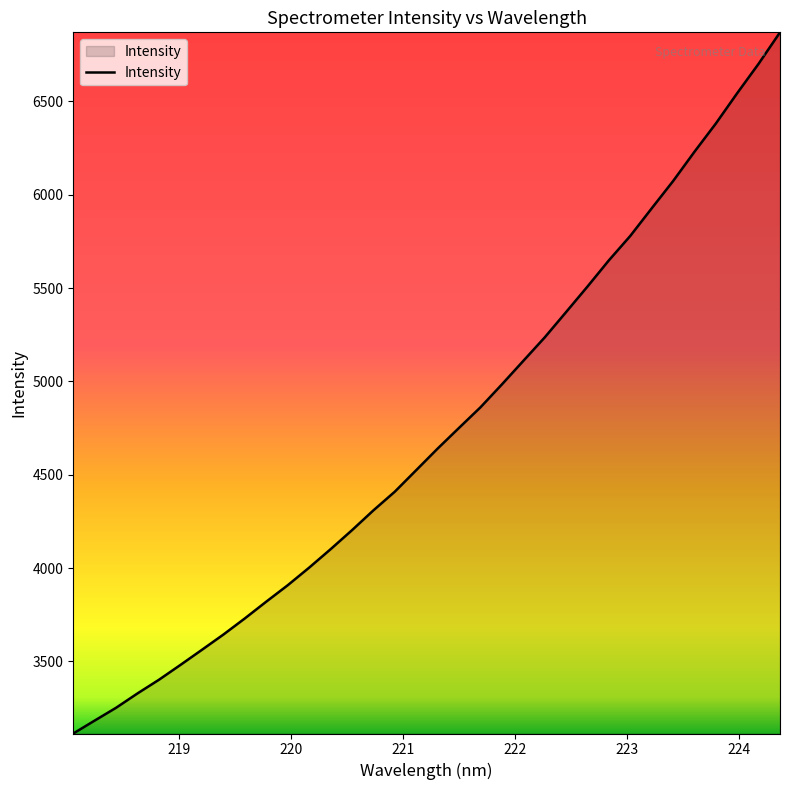

What is the greatest value displayed?

6870.1